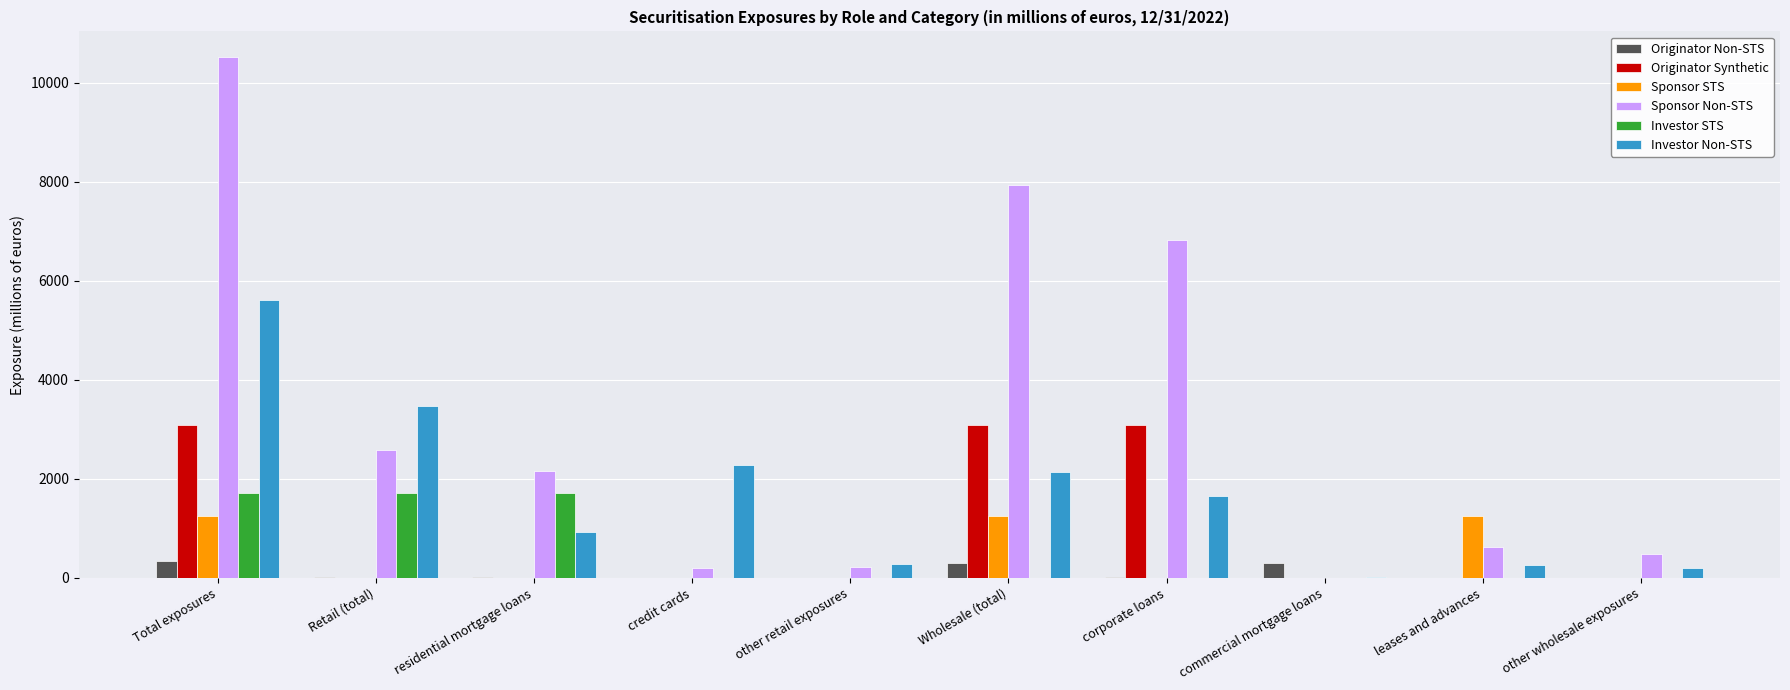

At which category is the sum across all series the highest?

Total exposures